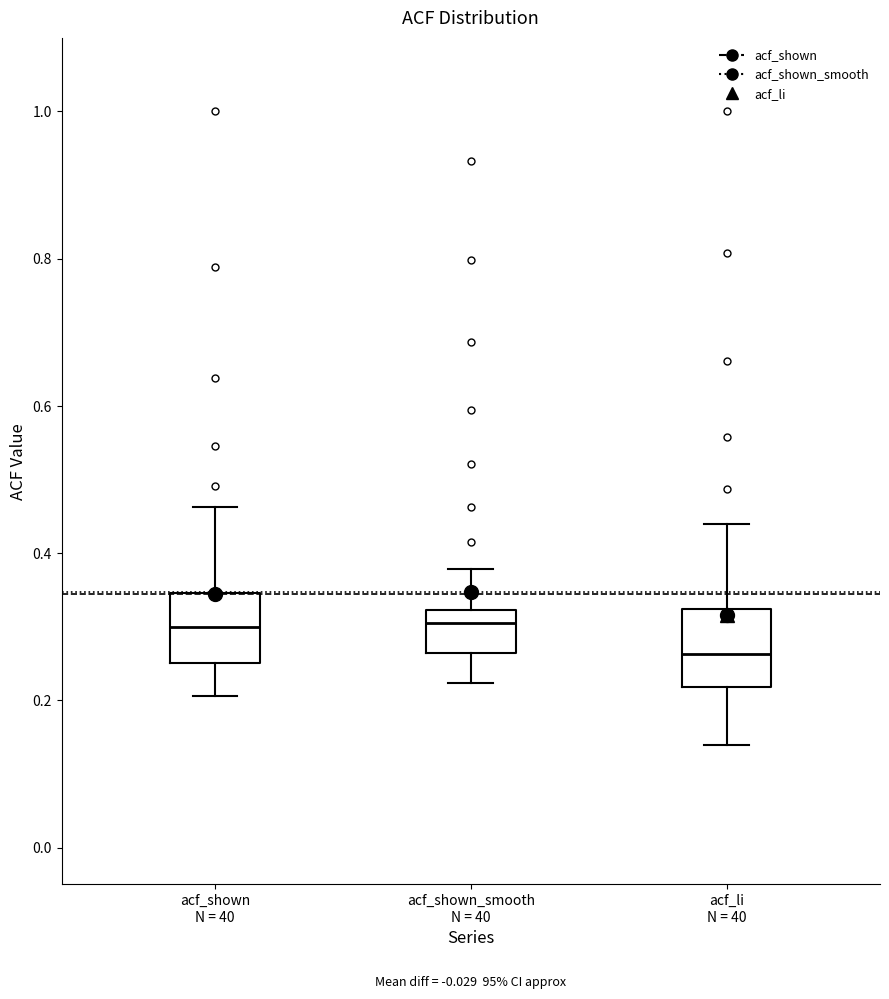

Reading left to right, transcribe this box plot: for each box, give where its median line is, the range the box spans, and where its two whiskers end, as read against the y-axis. The values are not printed on the chart, so give them approximately, as read against the axis.

acf_shown N = 40: median 0.30, box 0.26 to 0.34, whiskers 0.20 to 0.46
acf_shown_smooth N = 40: median 0.30, box 0.26 to 0.32, whiskers 0.22 to 0.38
acf_li N = 40: median 0.26, box 0.22 to 0.32, whiskers 0.14 to 0.44